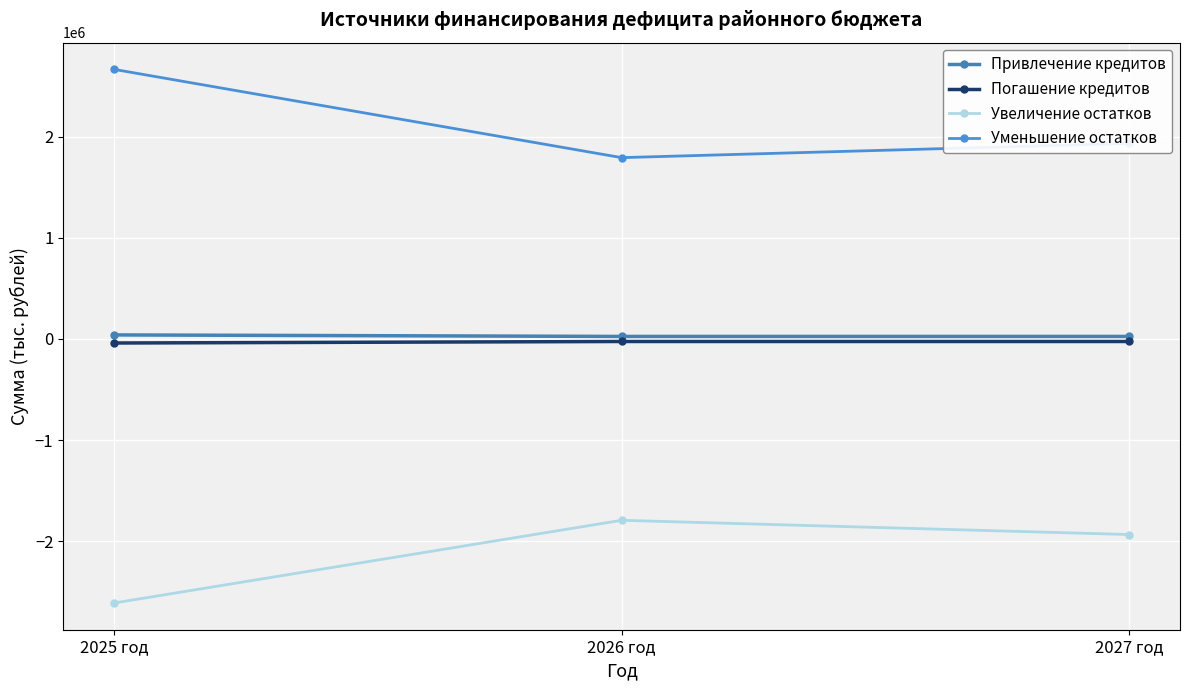

How many series are shown in this chart?

4